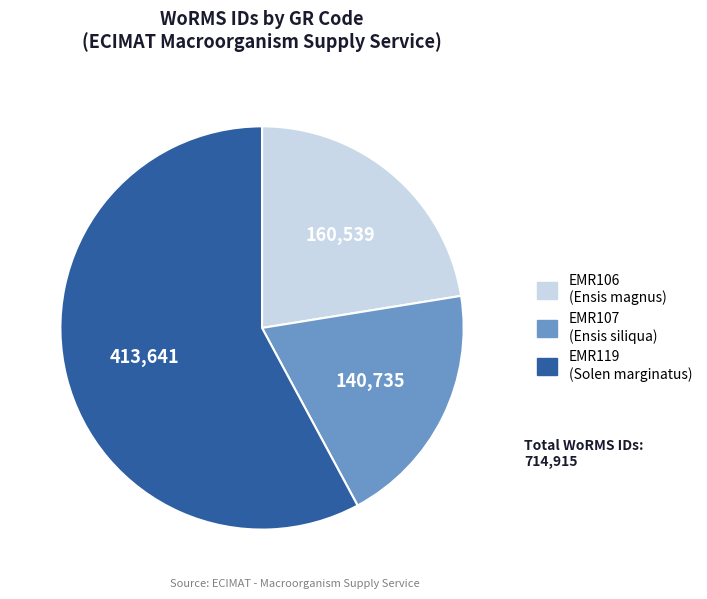

What is the majority slice?

EMR119